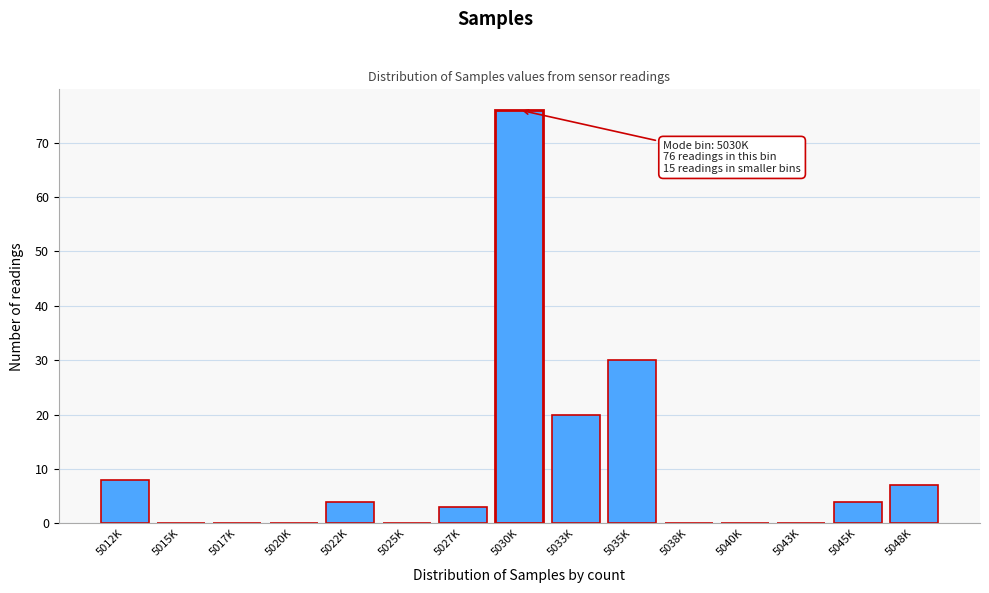

Reading left to right, extract all data points from this chart.

5012K=8	5015K=0	5017K=0	5020K=0	5022K=4	5025K=0	5027K=3	5030K=76	5033K=20	5035K=30	5038K=0	5040K=0	5043K=0	5045K=4	5048K=7